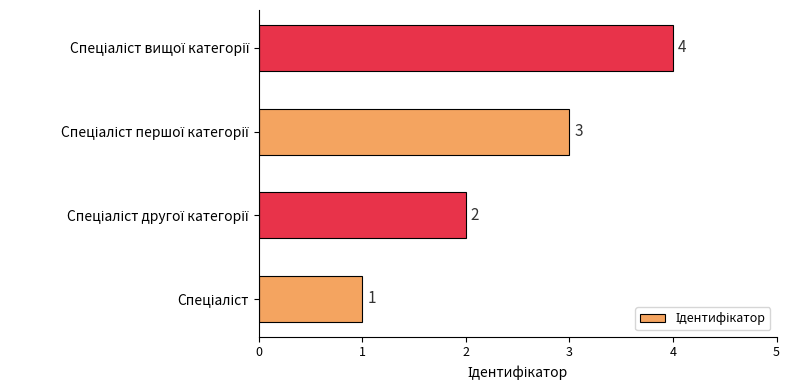

What is the sum of all values?

10